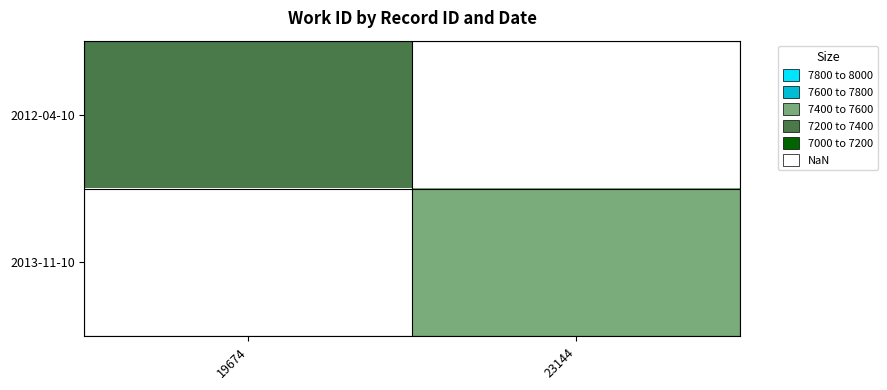

How many distinct data groups are displayed?

2